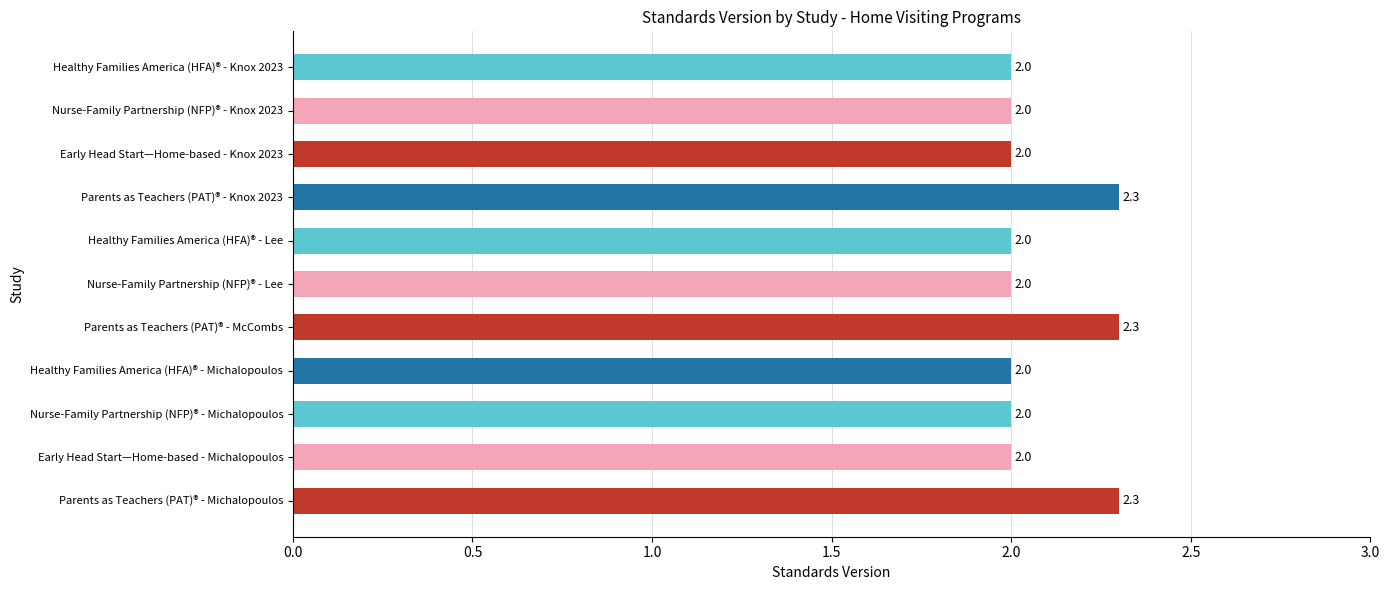

What value does the data have at Early Head Start—Home-based - Knox 2023?

2.0